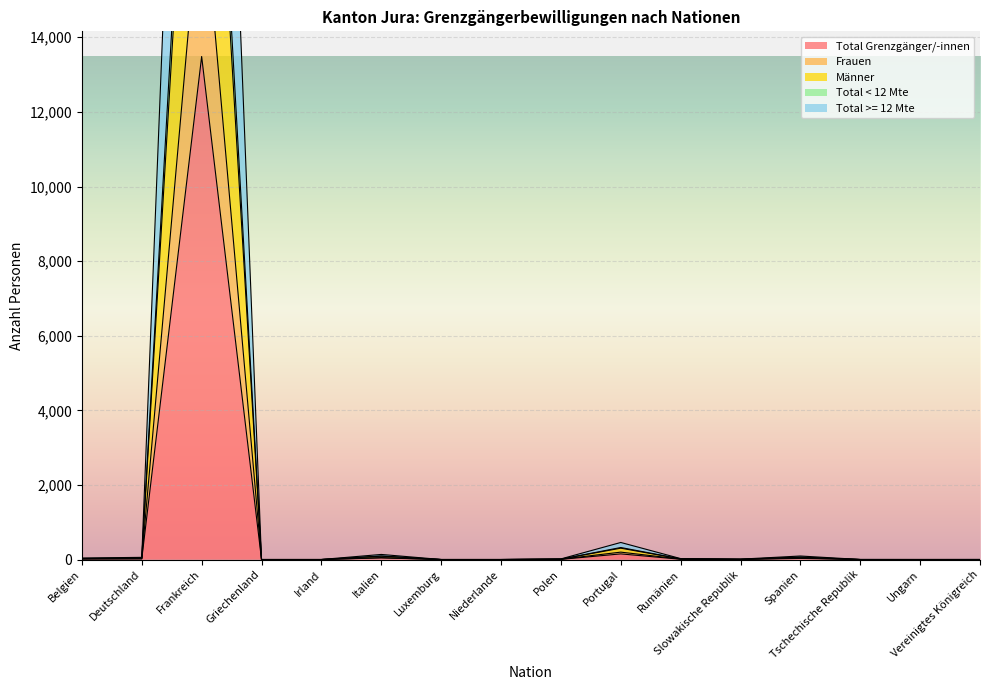

How many values in the Frauen series are below 10?

8